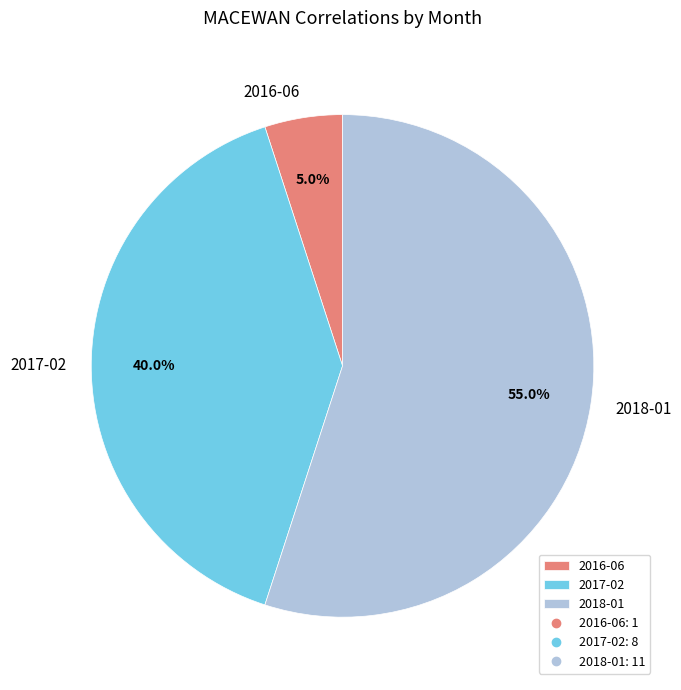

Rank the categories by value from highest to lowest.

2018-01, 2017-02, 2016-06